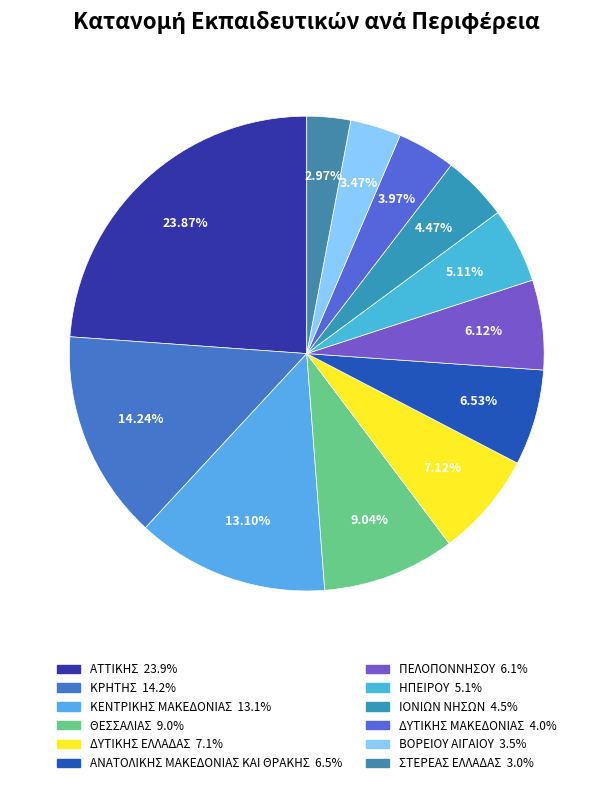

Approximately how many times larger is the value at ΣΤΕΡΕΑΣ ΕΛΛΑΔΑΣ compared to ΚΡΗΤΗΣ?

0.2